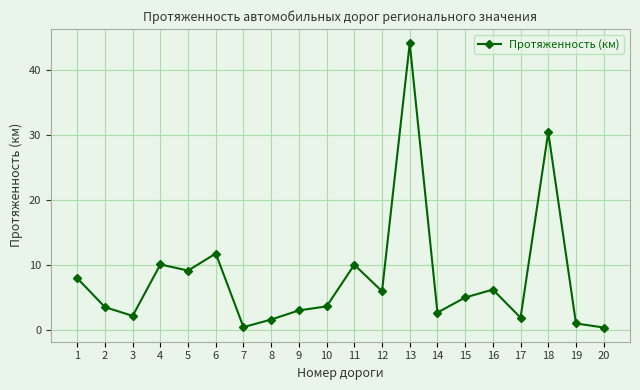

Where does the data first go above 5?

1